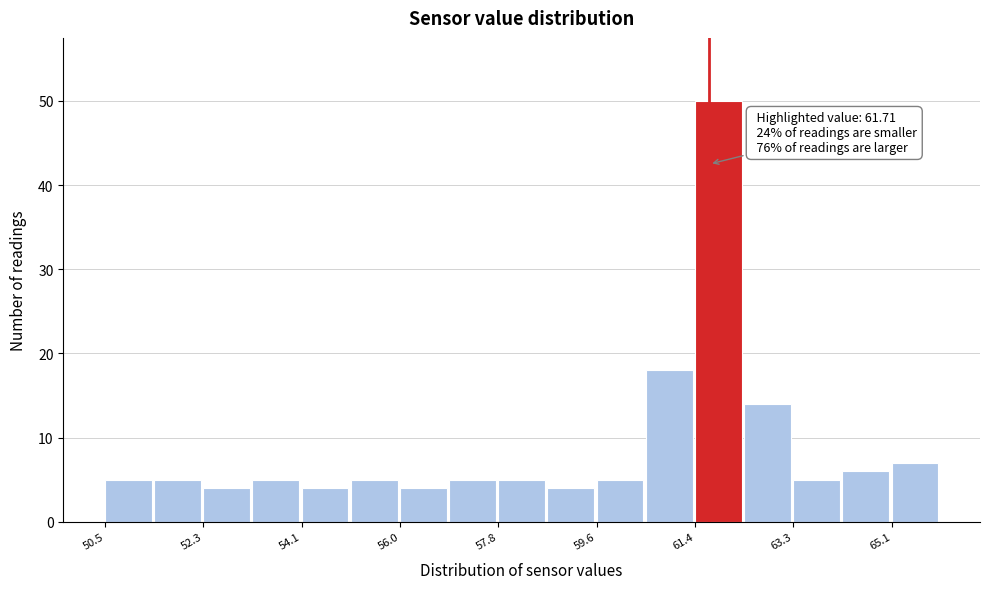

Which range on the x-axis has the tallest bar?

61.4 to 62.4